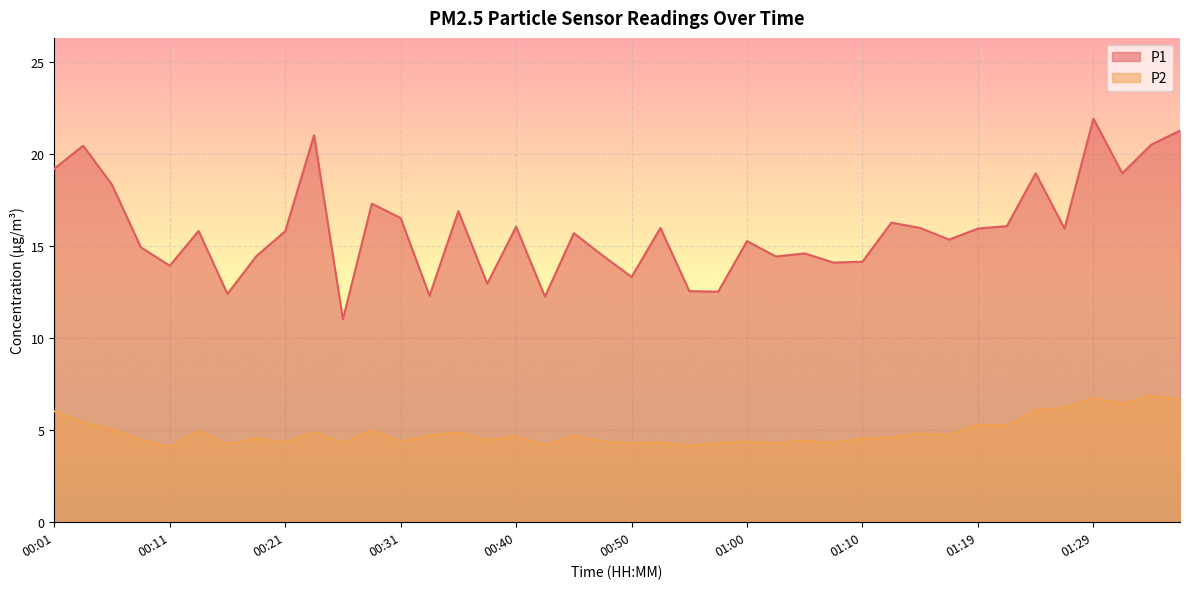

Which label corresponds to the smallest value in the chart?

00:11